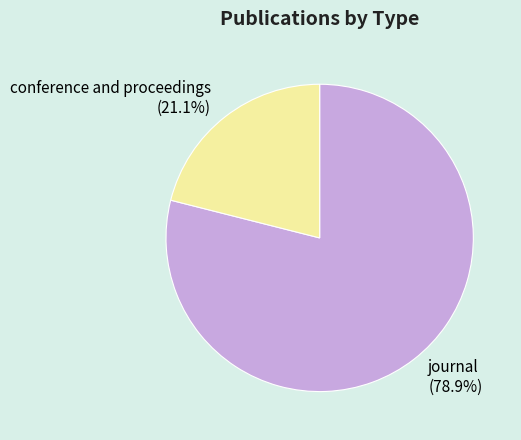

Which category accounts for the majority?

journal